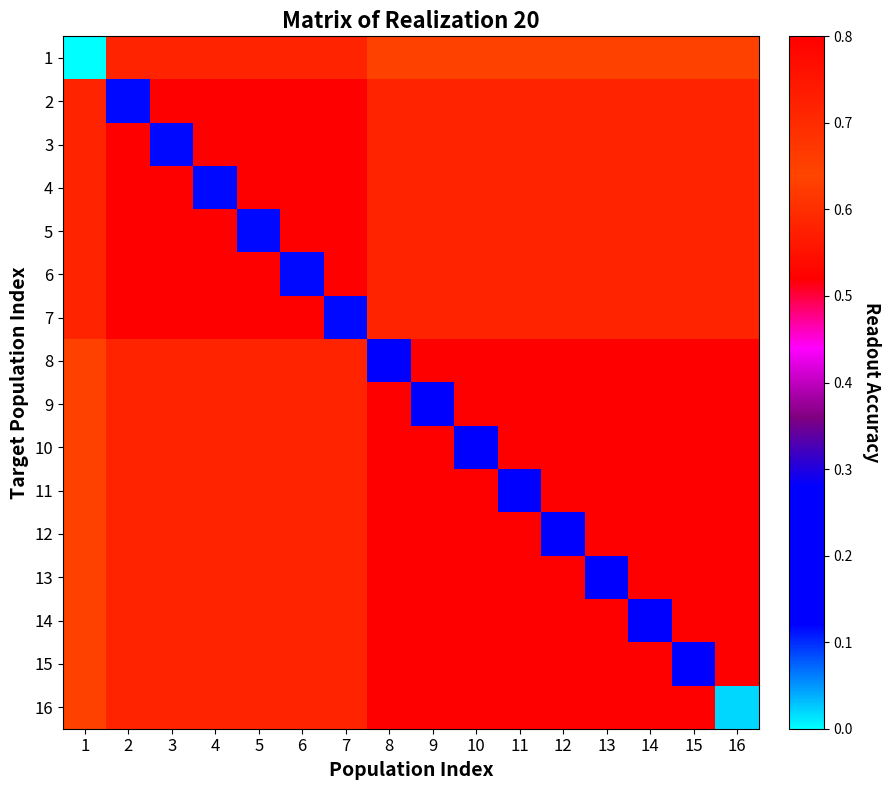

Reading right to left, extract all data points from this chart.

1: 16=0.6	15=0.6	14=0.6	13=0.6	12=0.6	11=0.6	10=0.6	9=0.6	8=0.6	7=0.7	6=0.7	5=0.7	4=0.7	3=0.7	2=0.7	1=0.0
2: 16=0.7	15=0.7	14=0.7	13=0.7	12=0.7	11=0.7	10=0.7	9=0.7	8=0.7	7=0.8	6=0.8	5=0.8	4=0.8	3=0.8	2=0.1	1=0.7
3: 16=0.7	15=0.7	14=0.7	13=0.7	12=0.7	11=0.7	10=0.7	9=0.7	8=0.7	7=0.8	6=0.8	5=0.8	4=0.8	3=0.1	2=0.8	1=0.7
4: 16=0.7	15=0.7	14=0.7	13=0.7	12=0.7	11=0.7	10=0.7	9=0.7	8=0.7	7=0.8	6=0.8	5=0.8	4=0.1	3=0.8	2=0.8	1=0.7
5: 16=0.7	15=0.7	14=0.7	13=0.7	12=0.7	11=0.7	10=0.7	9=0.7	8=0.7	7=0.8	6=0.8	5=0.1	4=0.8	3=0.8	2=0.8	1=0.7
6: 16=0.7	15=0.7	14=0.7	13=0.7	12=0.7	11=0.7	10=0.7	9=0.7	8=0.7	7=0.8	6=0.1	5=0.8	4=0.8	3=0.8	2=0.8	1=0.7
7: 16=0.7	15=0.7	14=0.7	13=0.7	12=0.7	11=0.7	10=0.7	9=0.7	8=0.7	7=0.1	6=0.8	5=0.8	4=0.8	3=0.8	2=0.8	1=0.7
8: 16=0.8	15=0.8	14=0.8	13=0.8	12=0.8	11=0.8	10=0.8	9=0.8	8=0.2	7=0.7	6=0.7	5=0.7	4=0.7	3=0.7	2=0.7	1=0.6
9: 16=0.8	15=0.8	14=0.8	13=0.8	12=0.8	11=0.8	10=0.8	9=0.2	8=0.8	7=0.7	6=0.7	5=0.7	4=0.7	3=0.7	2=0.7	1=0.6
10: 16=0.8	15=0.8	14=0.8	13=0.8	12=0.8	11=0.8	10=0.2	9=0.8	8=0.8	7=0.7	6=0.7	5=0.7	4=0.7	3=0.7	2=0.7	1=0.6
11: 16=0.8	15=0.8	14=0.8	13=0.8	12=0.8	11=0.2	10=0.8	9=0.8	8=0.8	7=0.7	6=0.7	5=0.7	4=0.7	3=0.7	2=0.7	1=0.6
12: 16=0.8	15=0.8	14=0.8	13=0.8	12=0.2	11=0.8	10=0.8	9=0.8	8=0.8	7=0.7	6=0.7	5=0.7	4=0.7	3=0.7	2=0.7	1=0.6
13: 16=0.8	15=0.8	14=0.8	13=0.2	12=0.8	11=0.8	10=0.8	9=0.8	8=0.8	7=0.7	6=0.7	5=0.7	4=0.7	3=0.7	2=0.7	1=0.6
14: 16=0.8	15=0.8	14=0.2	13=0.8	12=0.8	11=0.8	10=0.8	9=0.8	8=0.8	7=0.7	6=0.7	5=0.7	4=0.7	3=0.7	2=0.7	1=0.6
15: 16=0.8	15=0.2	14=0.8	13=0.8	12=0.8	11=0.8	10=0.8	9=0.8	8=0.8	7=0.7	6=0.7	5=0.7	4=0.7	3=0.7	2=0.7	1=0.6
16: 16=0.0	15=0.8	14=0.8	13=0.8	12=0.8	11=0.8	10=0.8	9=0.8	8=0.8	7=0.7	6=0.7	5=0.7	4=0.7	3=0.7	2=0.7	1=0.6